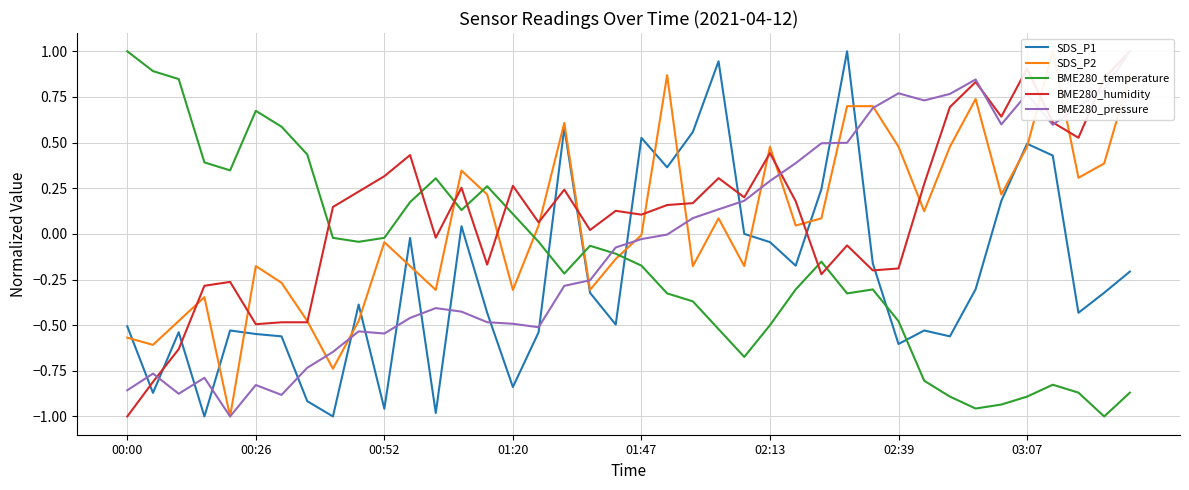

Which category has the highest value in the BME280_temperature series?

00:00